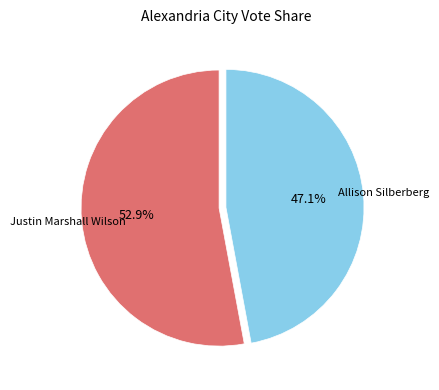

To the nearest percent, what is the difference between the largest and smallest slice percentages?

6%